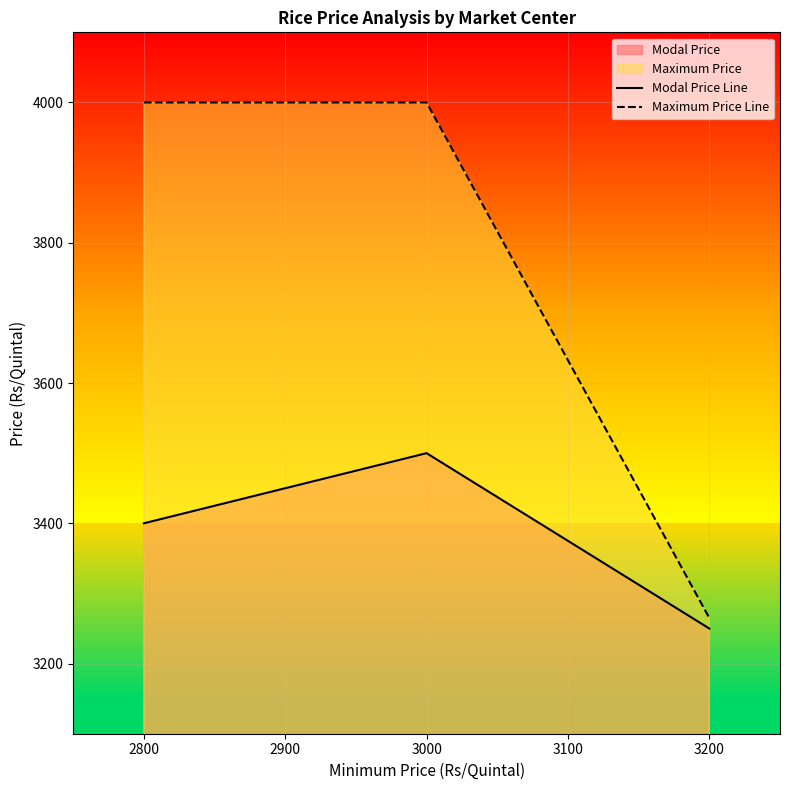

What is the smallest value displayed?

3250